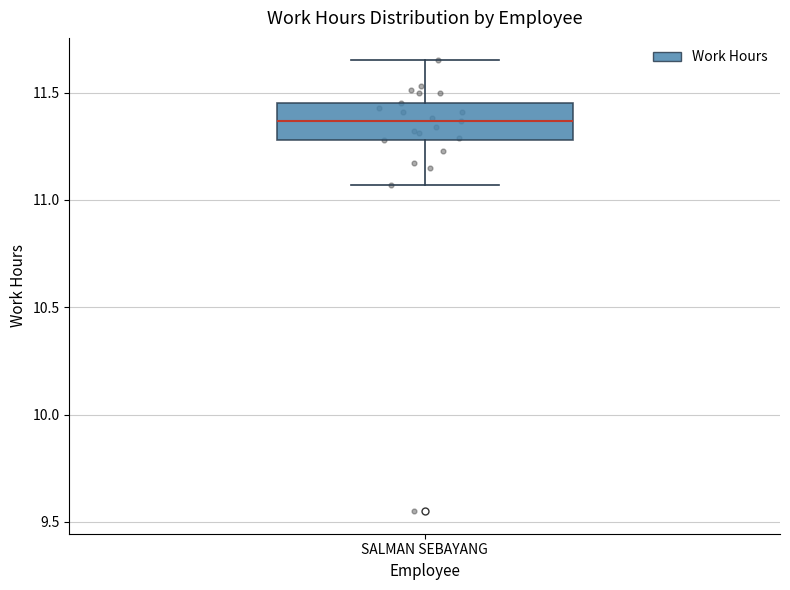

Read this box plot against the y-axis: the position of the median line, the range covered by the box, and the ends of both whiskers. The values are not printed on the chart, so give them approximately, as read against the axis.

median 11.35, box 11.30 to 11.45, whiskers 11.05 to 11.65